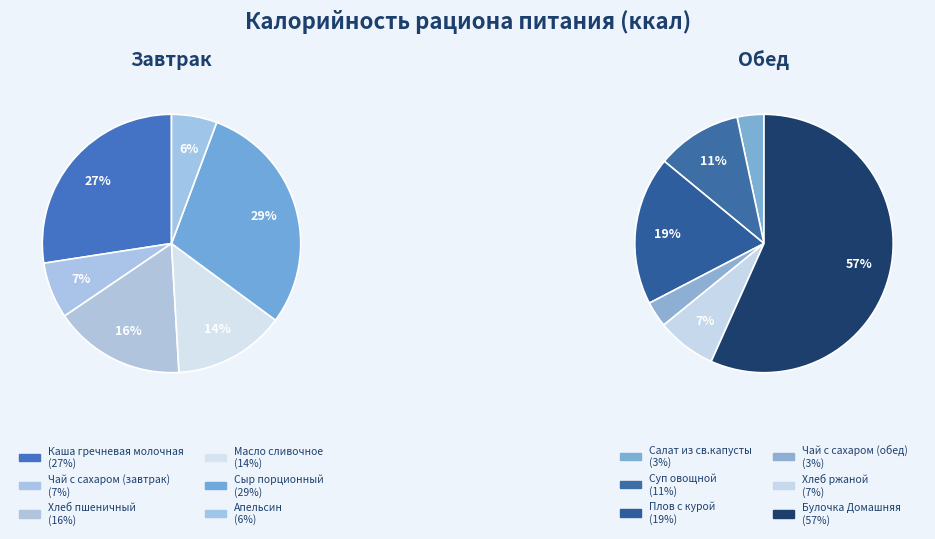

Does any single category account for the majority?

No